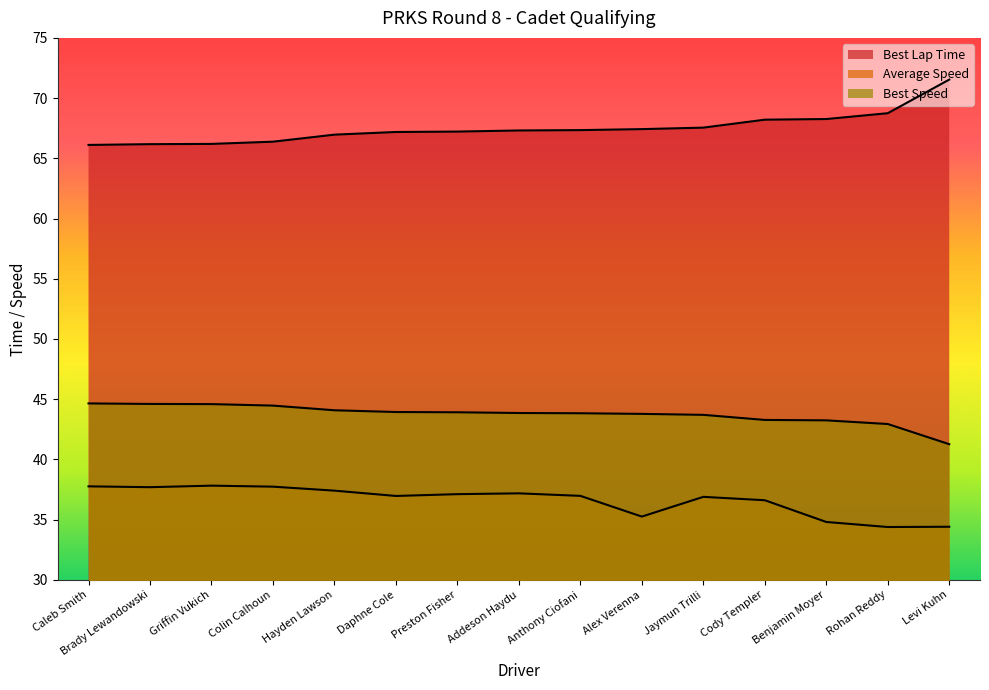

How many categories are shown in the chart?

15